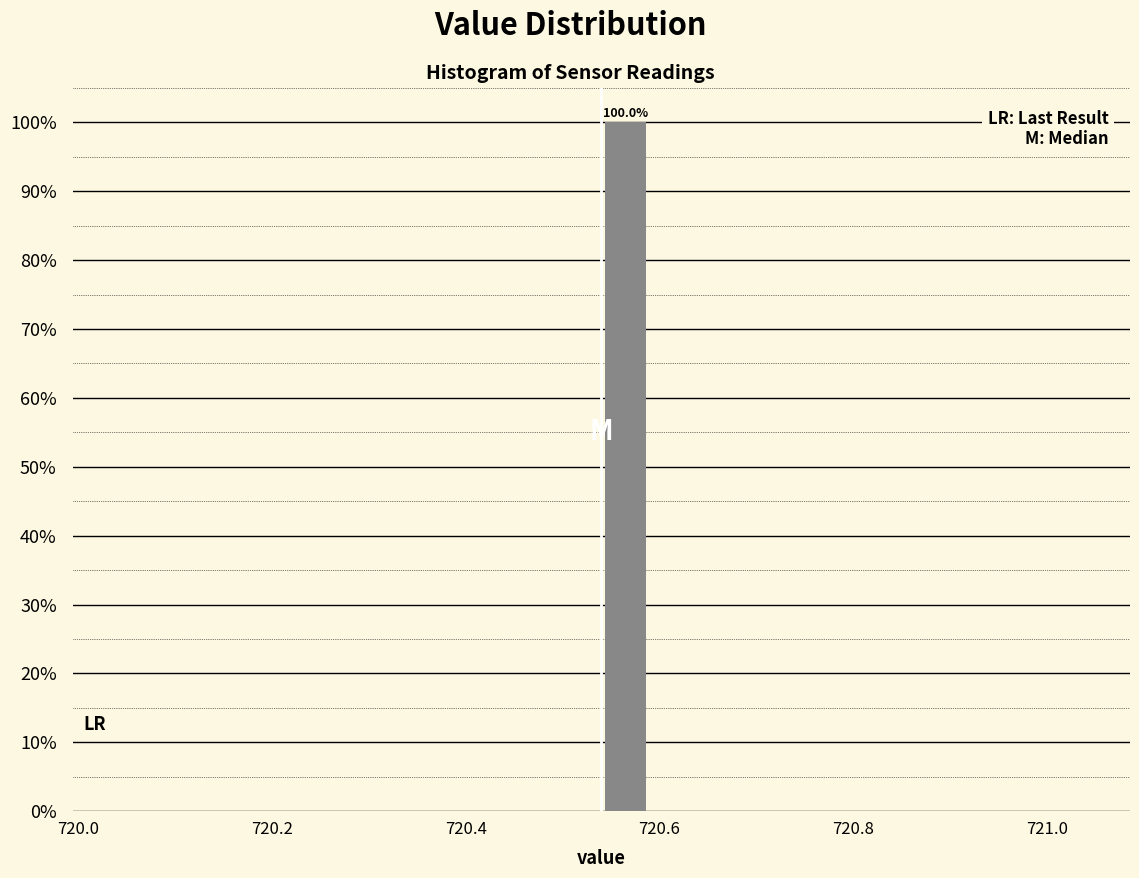

Read against the x-axis, roughly where is the centre of the tallest bar?

720.56